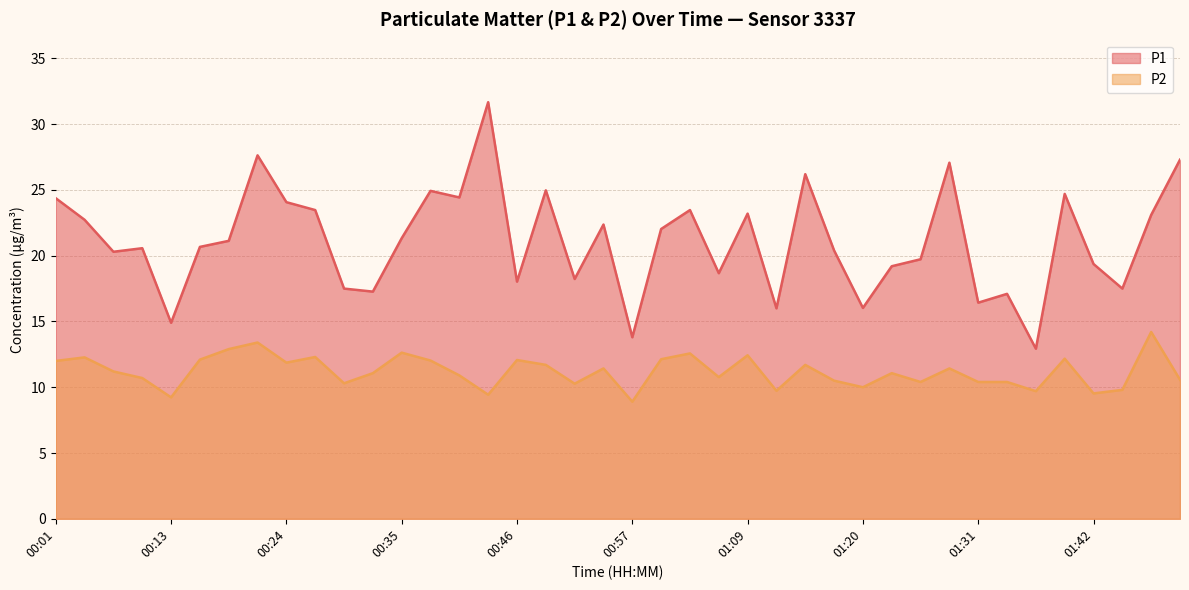

What is the label of the 4th point from the right?

01:42